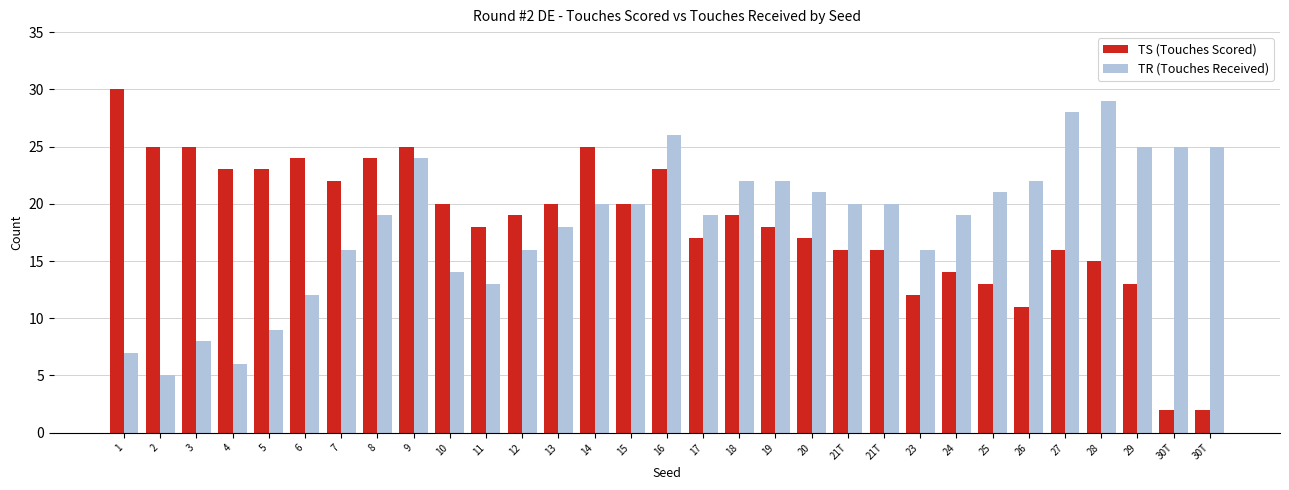

How many groups of bars are there?

31